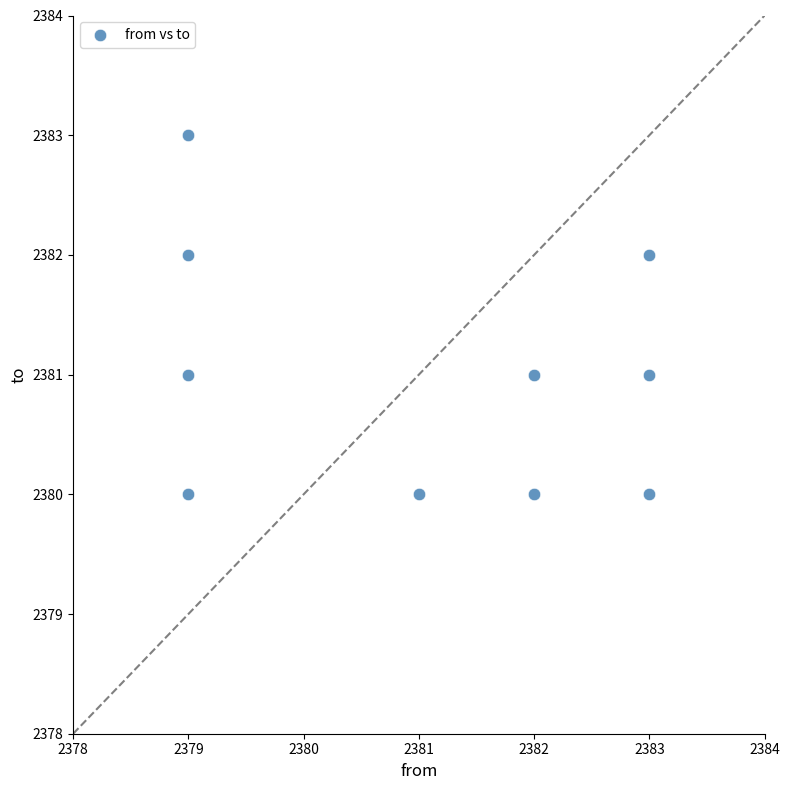

What is the range of Y values (max minus min)?

3